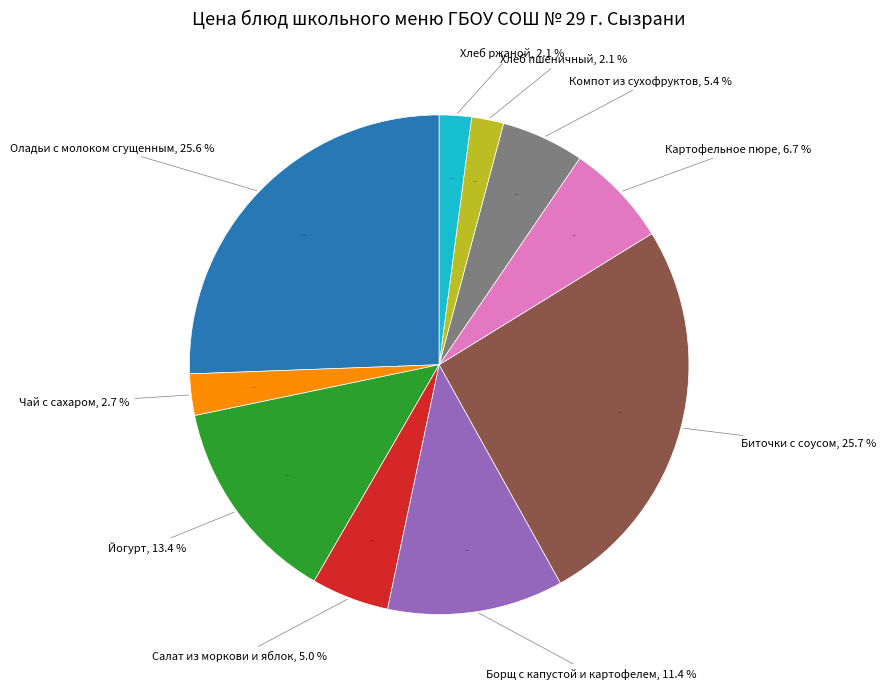

What is the ratio of the value at Борщ с капустой и картофелем to the value at Чай с сахаром?

4.2